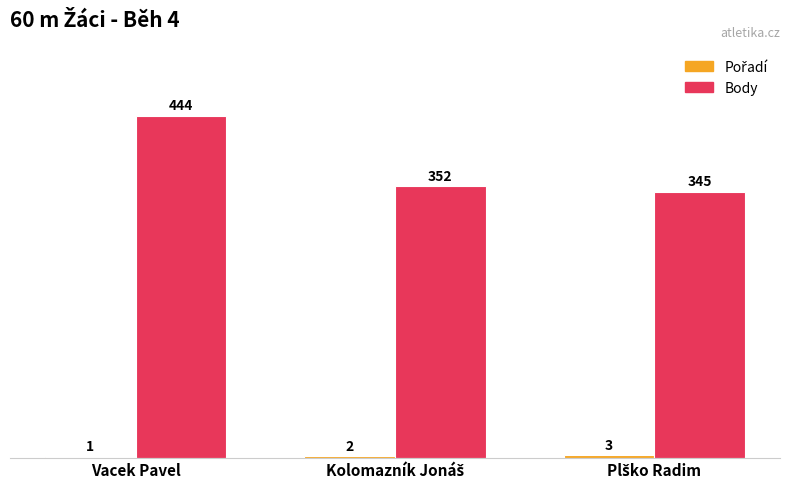

True or false: Body has a value of 444 at Vacek Pavel.

True